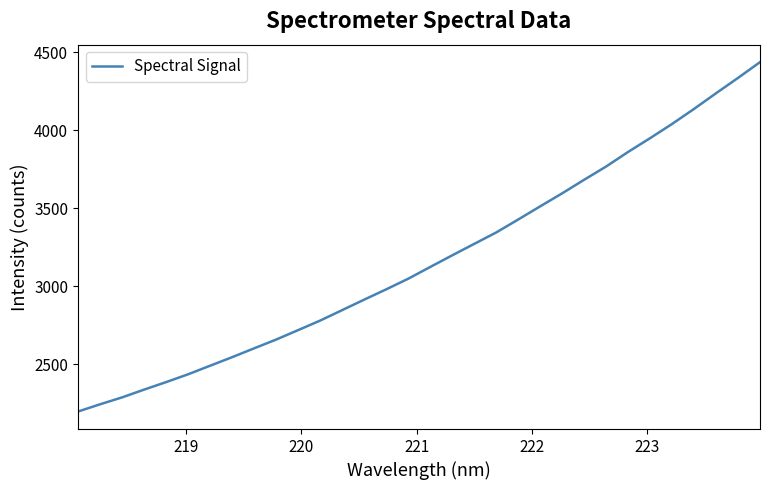

What is the greatest value displayed?

4435.6